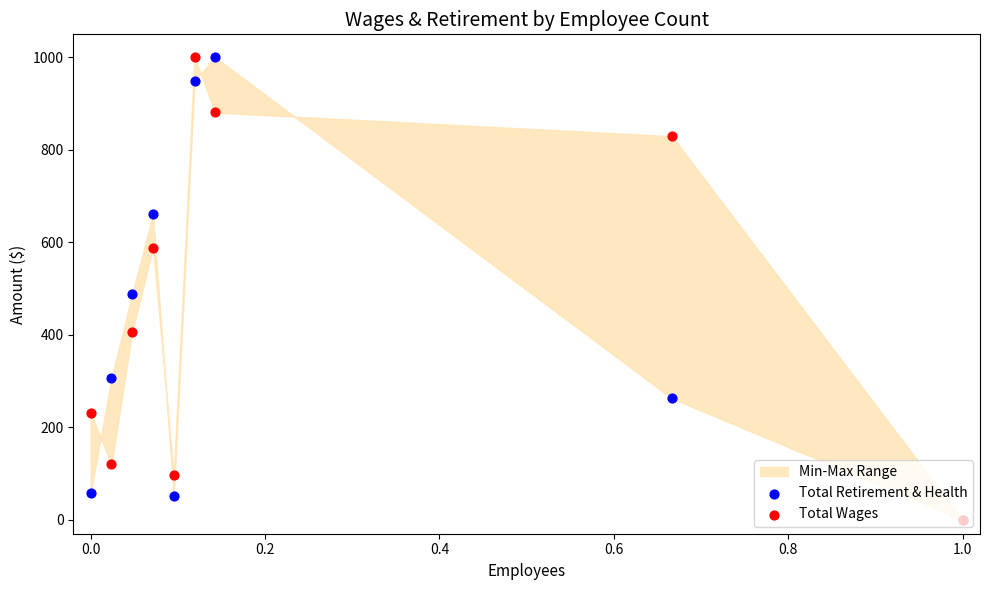

What are all the series names shown in the legend?

Total Retirement & Health, Total Wages